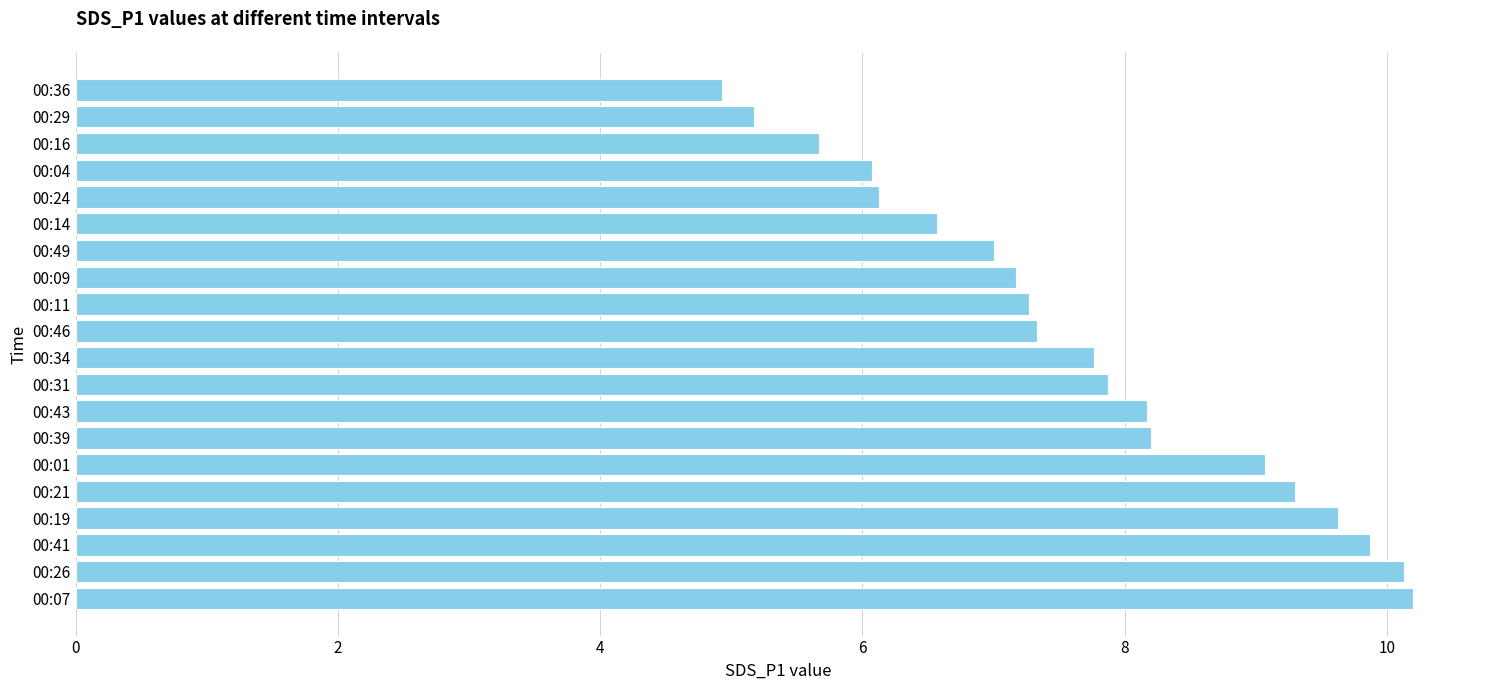

What is the greatest value displayed?

10.2